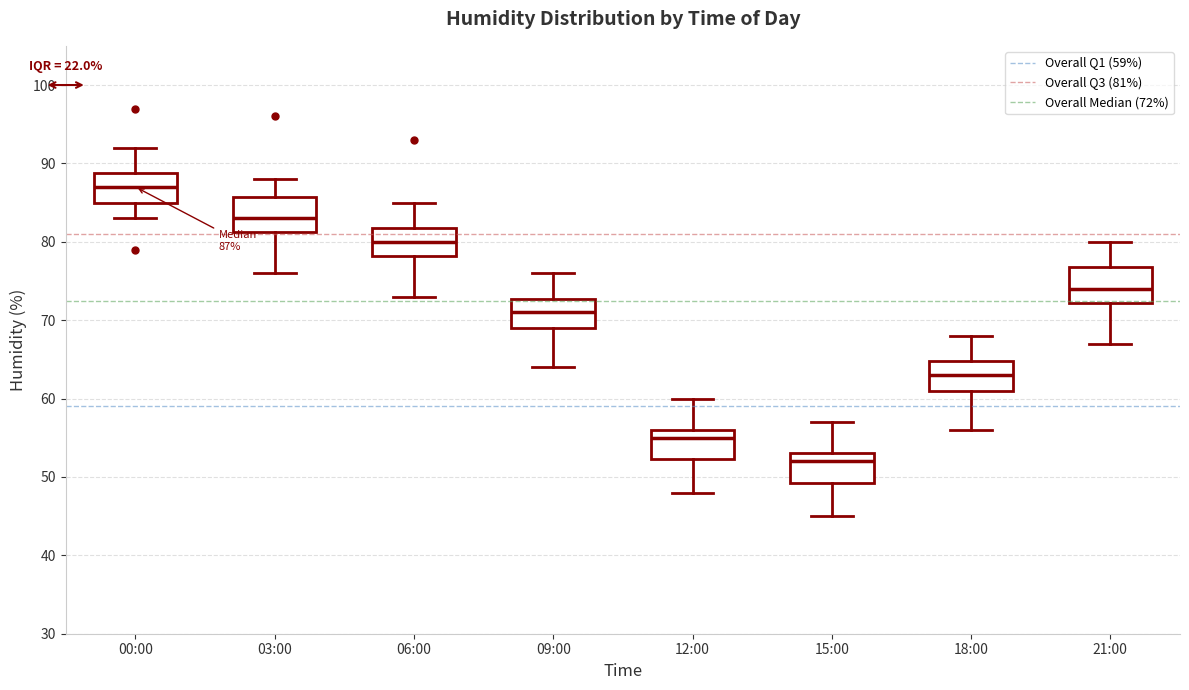

Which box has the lowest median line?

15:00